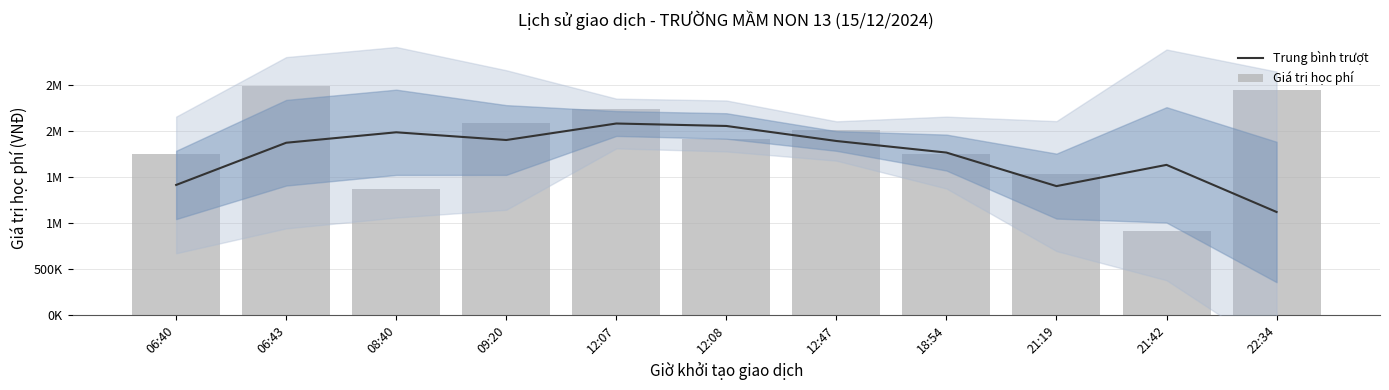

What is the difference between the Giá trị học phí values at 06:40 and 22:34?

692000.0